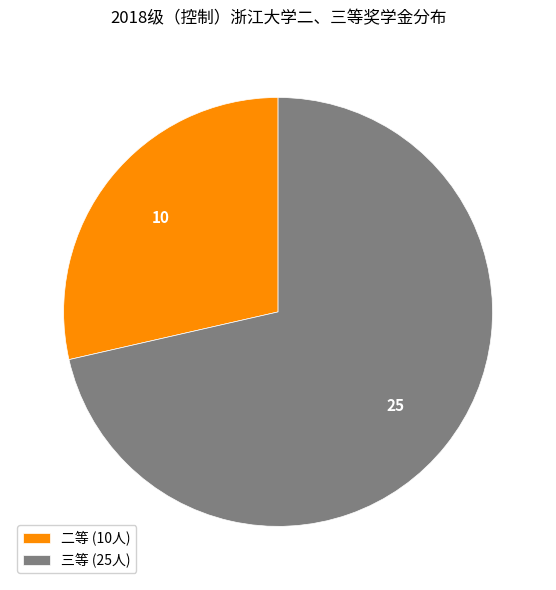

Combined, do 二等 (10人) and 三等 (25人) account for over 50%?

Yes